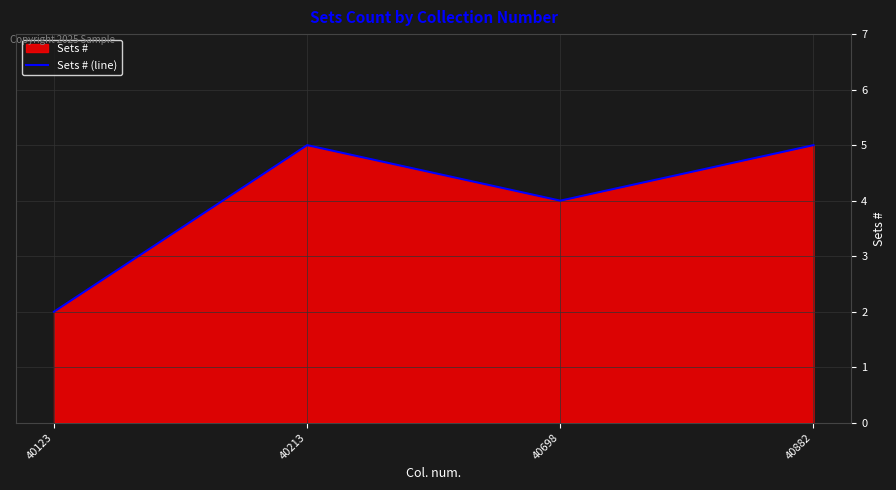

How many distinct data groups are displayed?

1